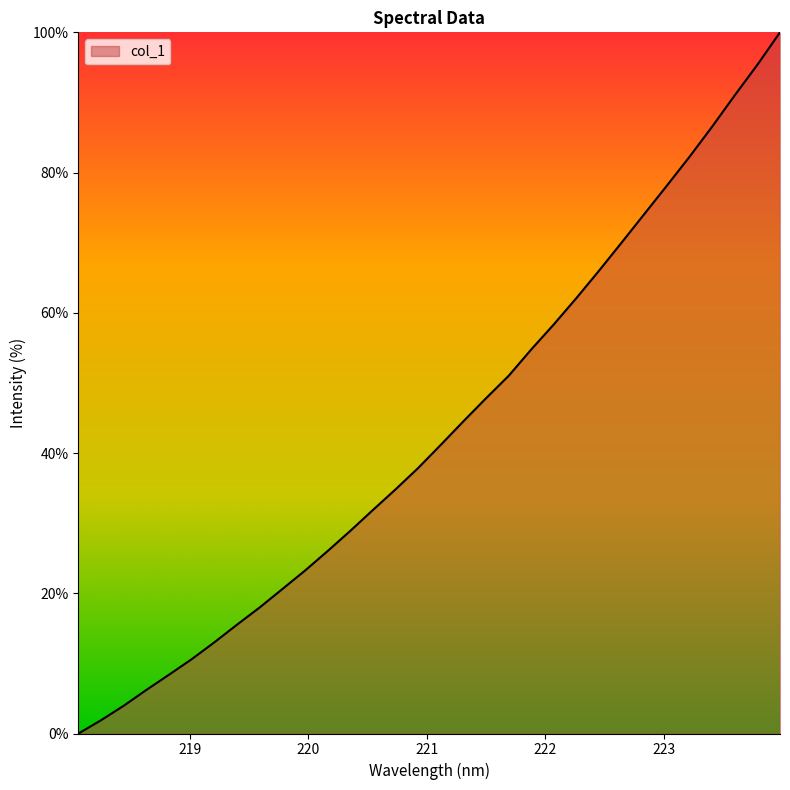

How many lines are shown in the chart?

1